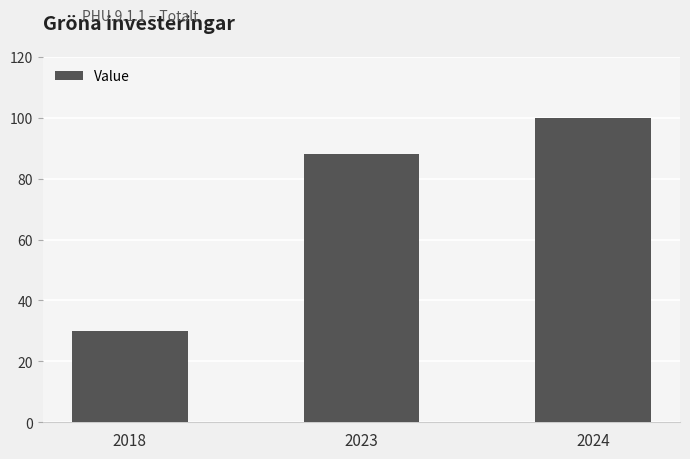

Which has a higher value, 2023 or 2018?

2023